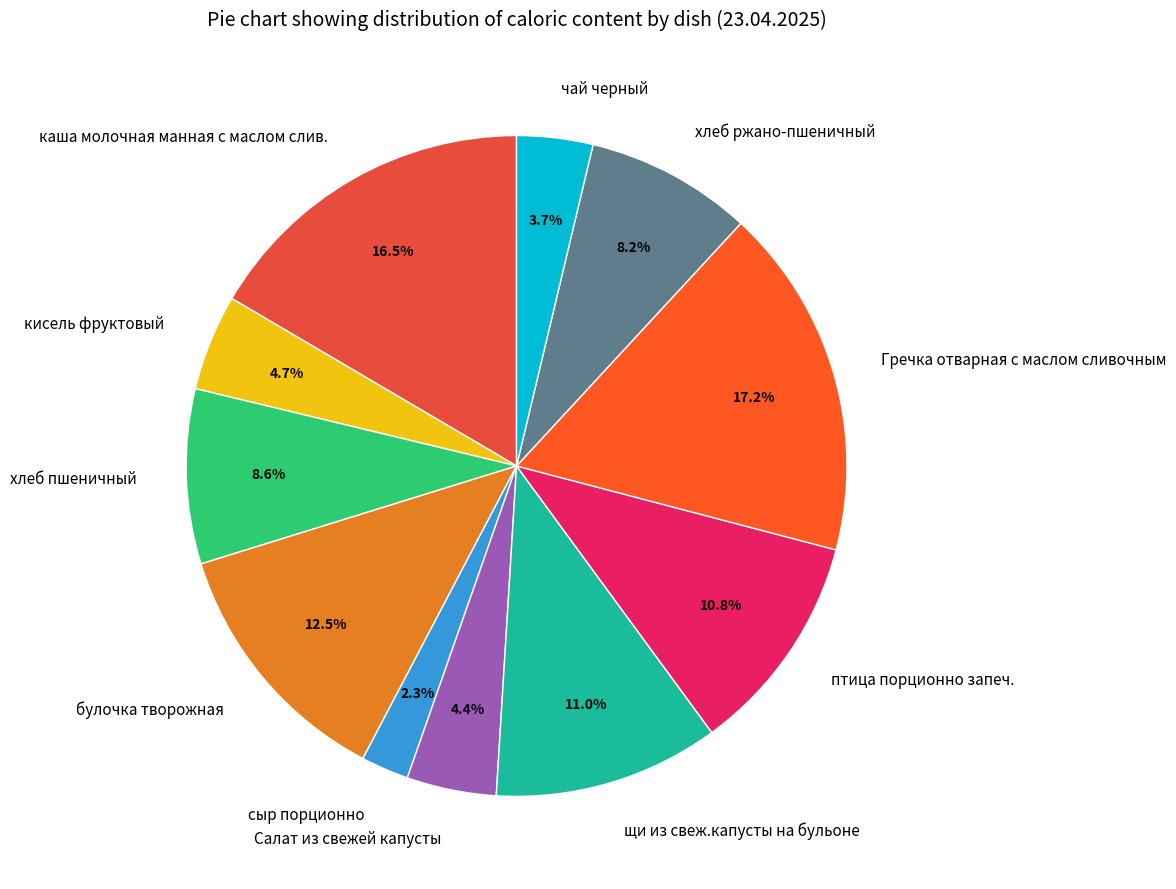

Is it true that Салат из свежей капусты is 15% of the pie?

False